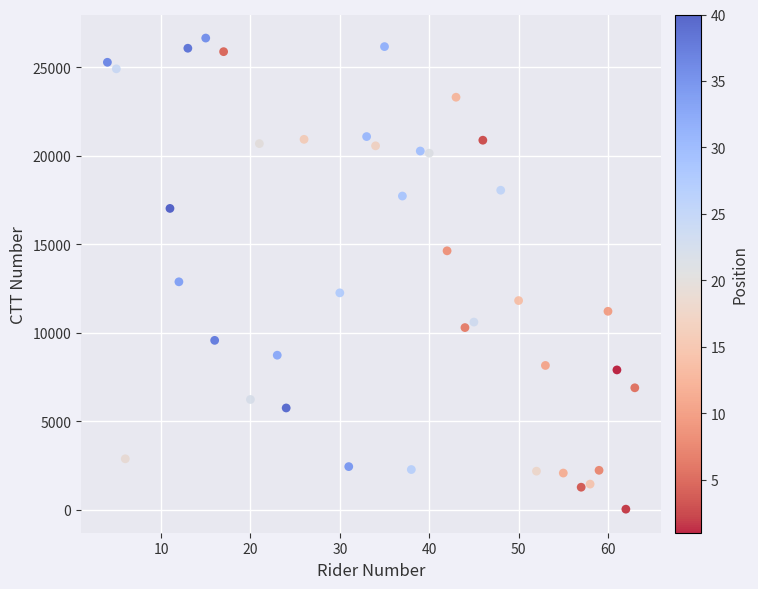

What Y value in the scatter plot is closest to 13338?

12875